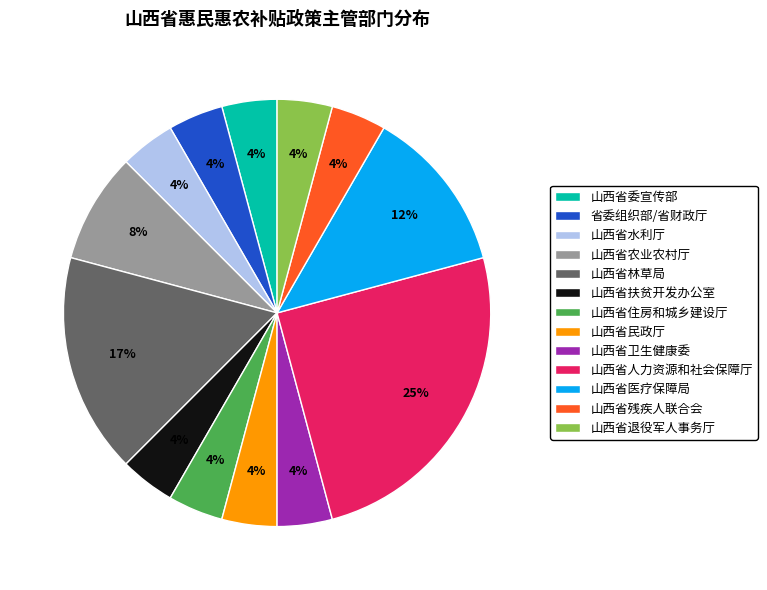

To the nearest percent, what percentage of the pie is 山西省退役军人事务厅?

4%